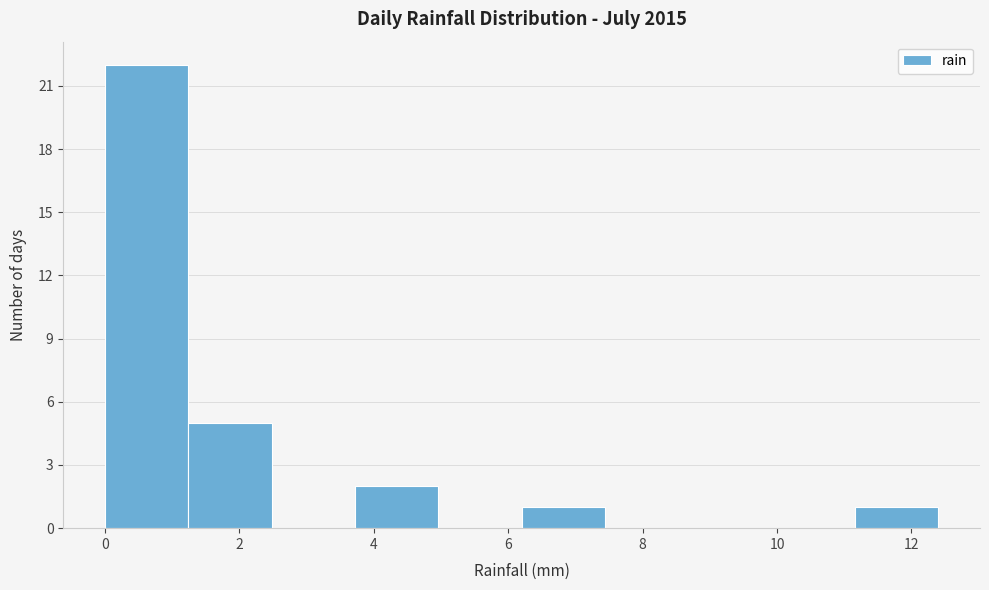

Reading left to right, transcribe this chart: for each bar, give the range it covers on the x-axis and its height. Neither the bar edges nor the heights are printed on the chart, so give them approximately, as read against the axes.

0.00 to 1.24: 22
1.24 to 2.48: 5
2.48 to 3.72: 0
3.72 to 4.96: 2
4.96 to 6.20: 0
6.20 to 7.44: 1
7.44 to 8.68: 0
8.68 to 9.92: 0
9.92 to 11.16: 0
11.16 to 12.40: 1